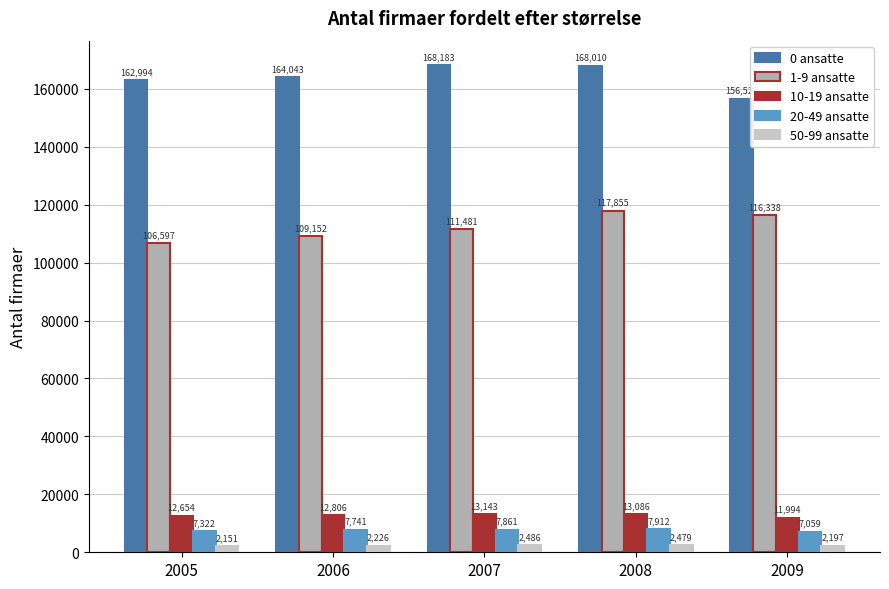

Is it true that 50-99 ansatte equals 2197 at 2009?

True